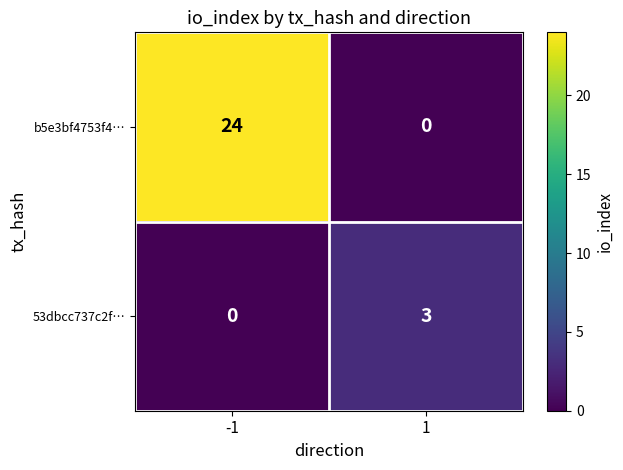

The b5e3bf4753f4… series shows 24 at -1. True or false?

True